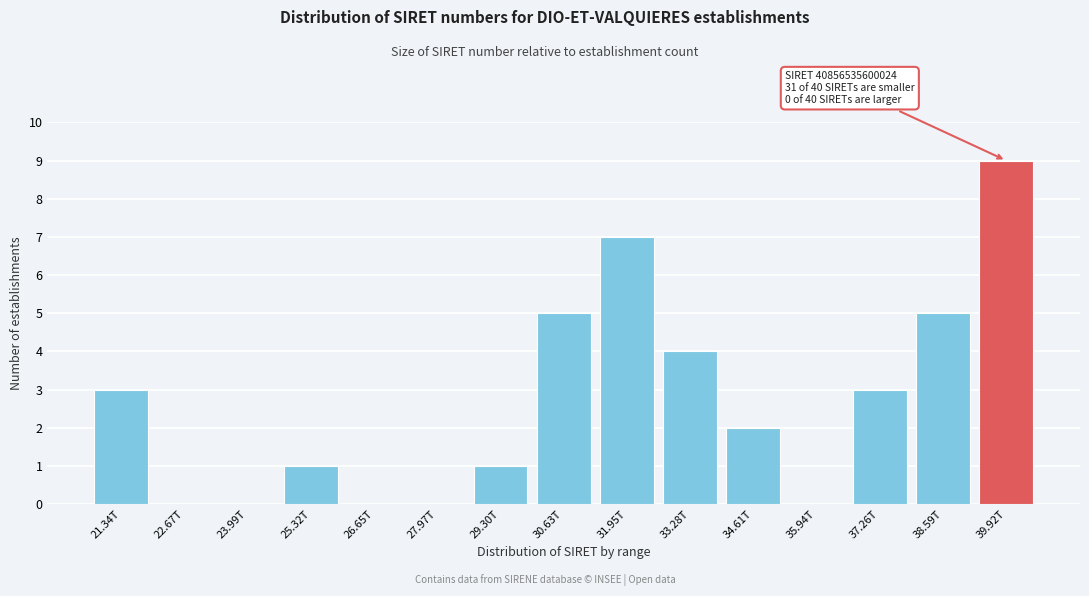

Reading left to right, extract all data points from this chart.

21.34T=3	22.67T=0	23.99T=0	25.32T=1	26.65T=0	27.97T=0	29.30T=1	30.63T=5	31.95T=7	33.28T=4	34.61T=2	35.94T=0	37.26T=3	38.59T=5	39.92T=9